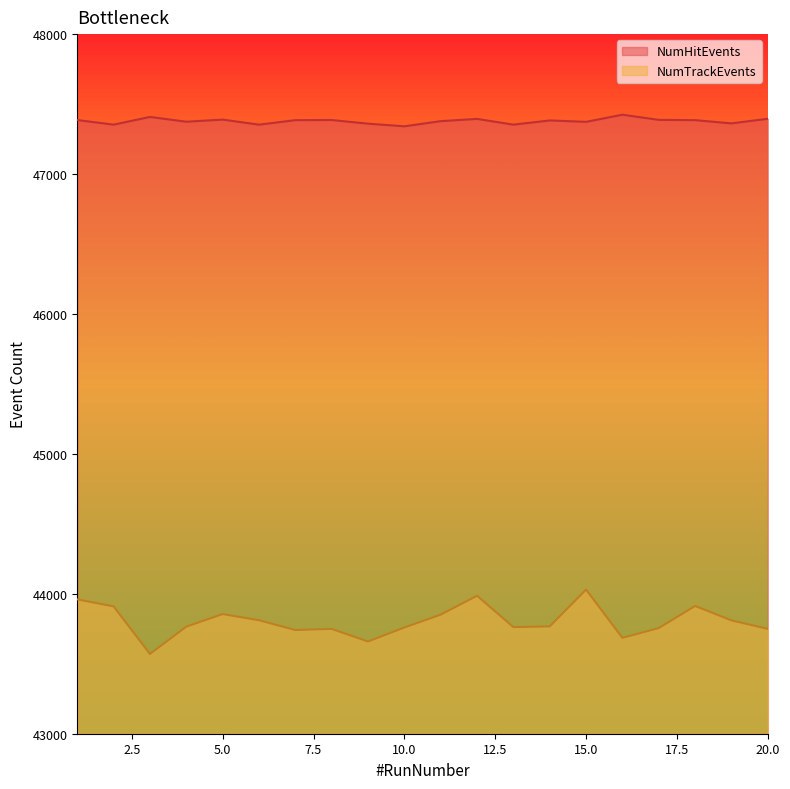

Reading left to right, list all the values displayed in this chart.

NumHitEvents: 47386	47353	47408	47374	47389	47353	47385	47386	47360	47341	47378	47394	47353	47383	47373	47424	47387	47385	47362	47395
NumTrackEvents: 43960	43910	43570	43765	43855	43811	43741	43749	43659	43759	43851	43986	43762	43767	44030	43685	43755	43913	43810	43749